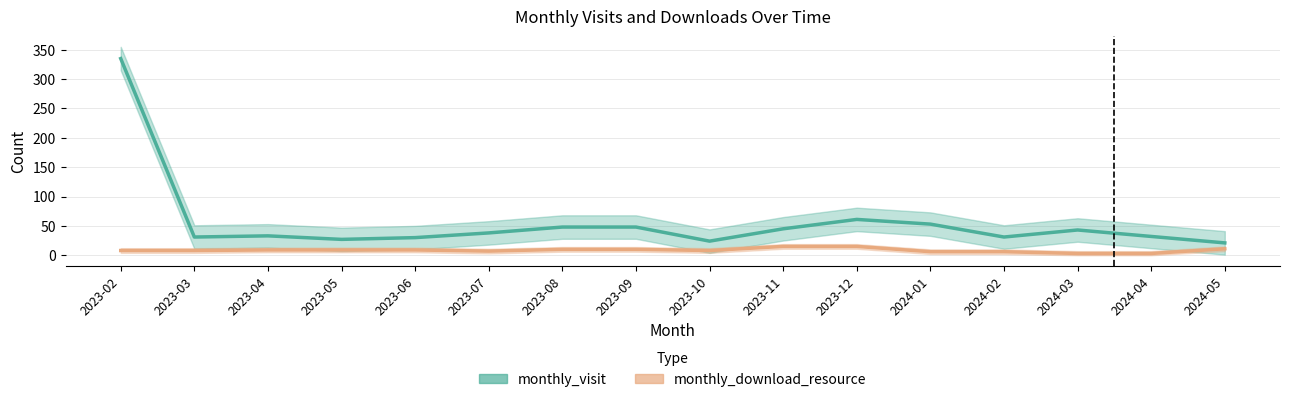

Which series changed the most between 2023-02 and 2023-08?

monthly_visit